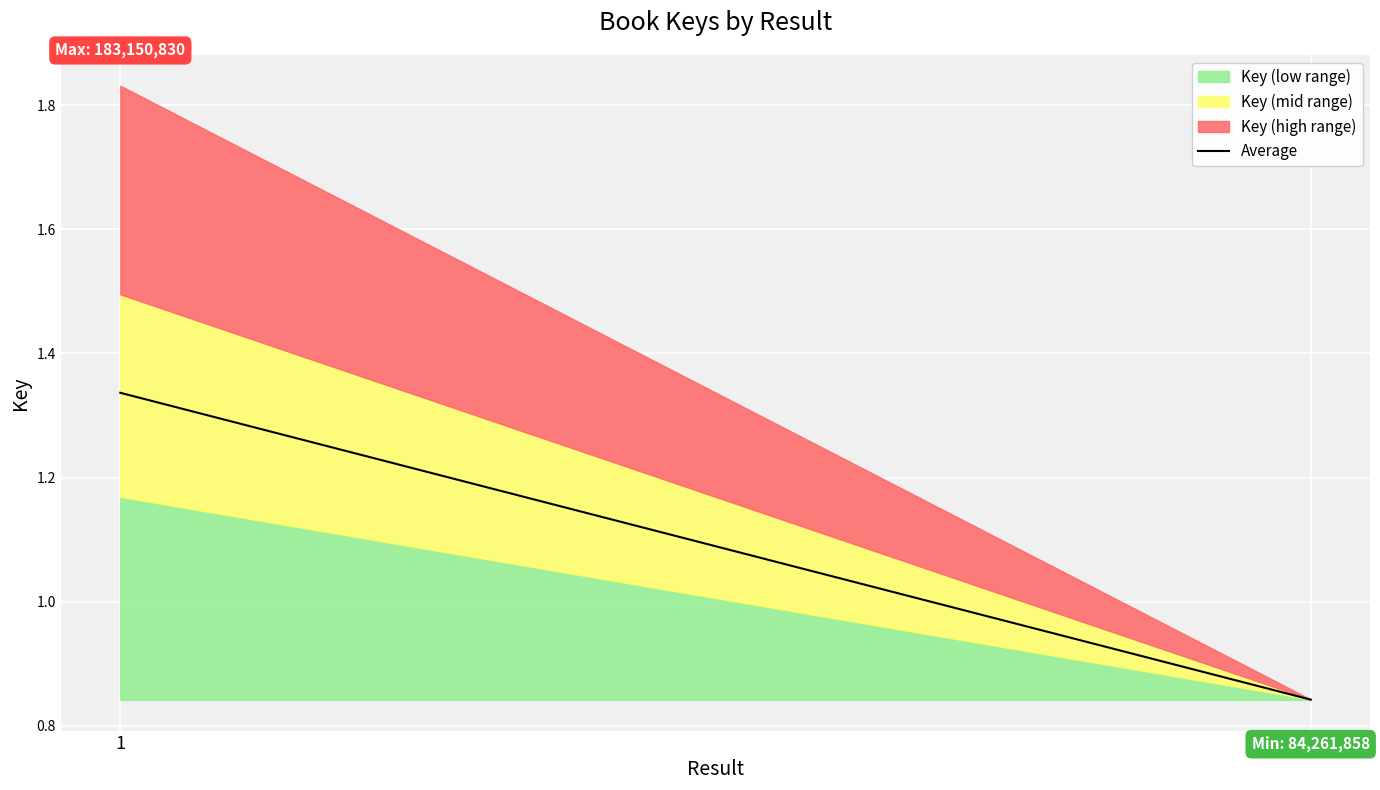

The value of Key (low range) at 1 is 10282973.6. True or false?

False